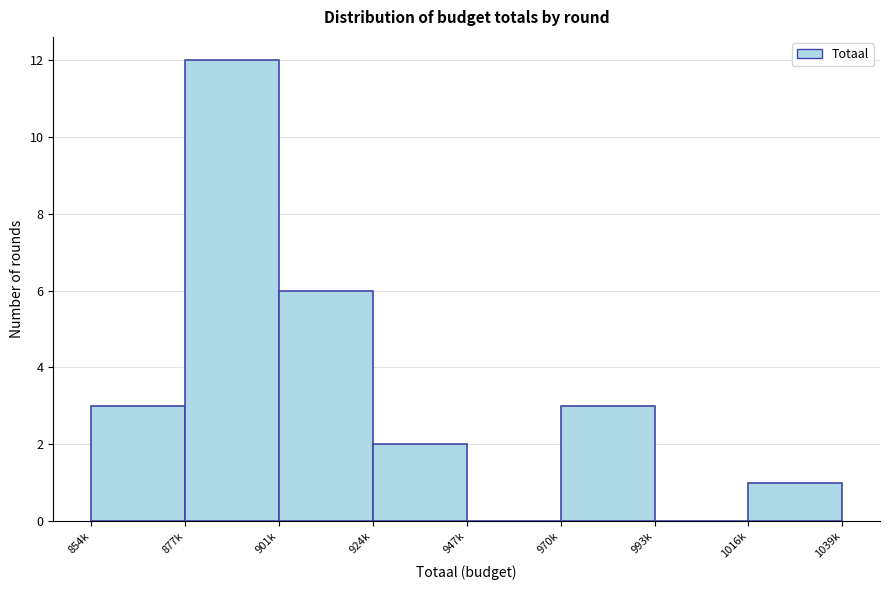

Reading left to right, extract all data points from this chart.

854k=3	877k=12	901k=6	924k=2	947k=0	970k=3	993k=0	1016k=1